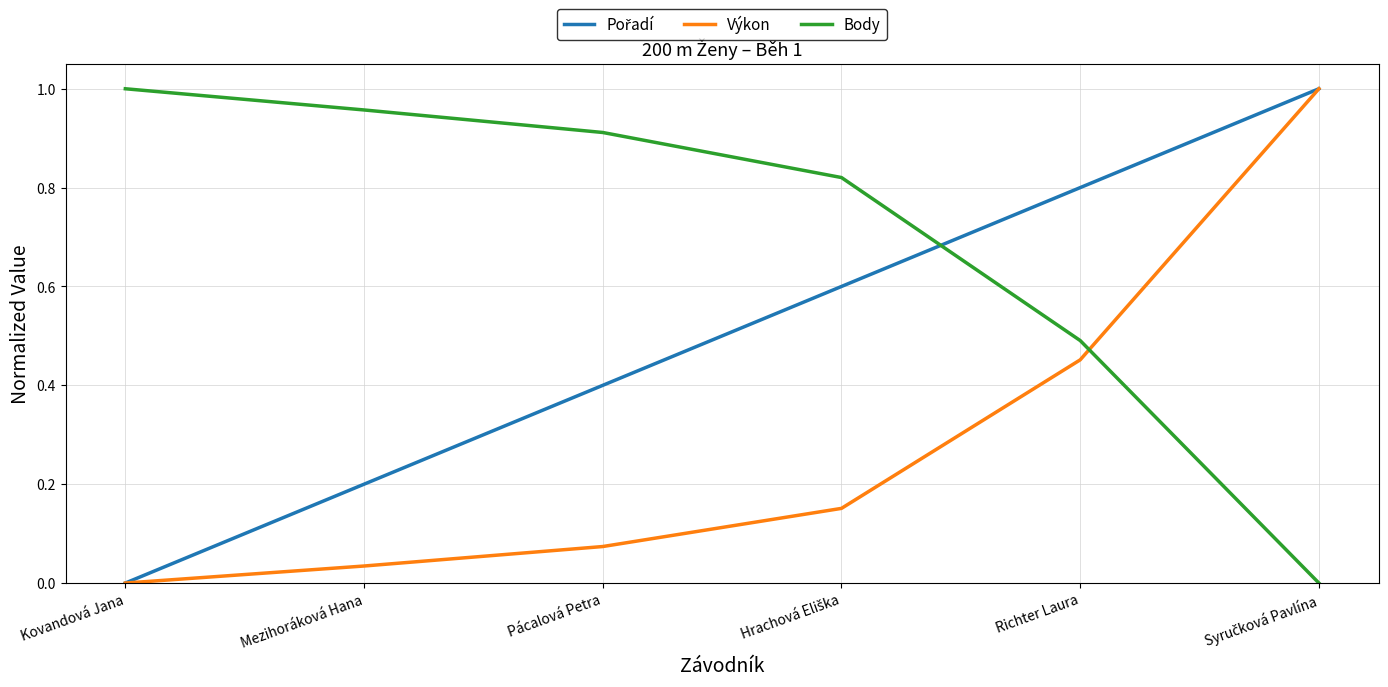

Which series has the largest total across all categories?

Body